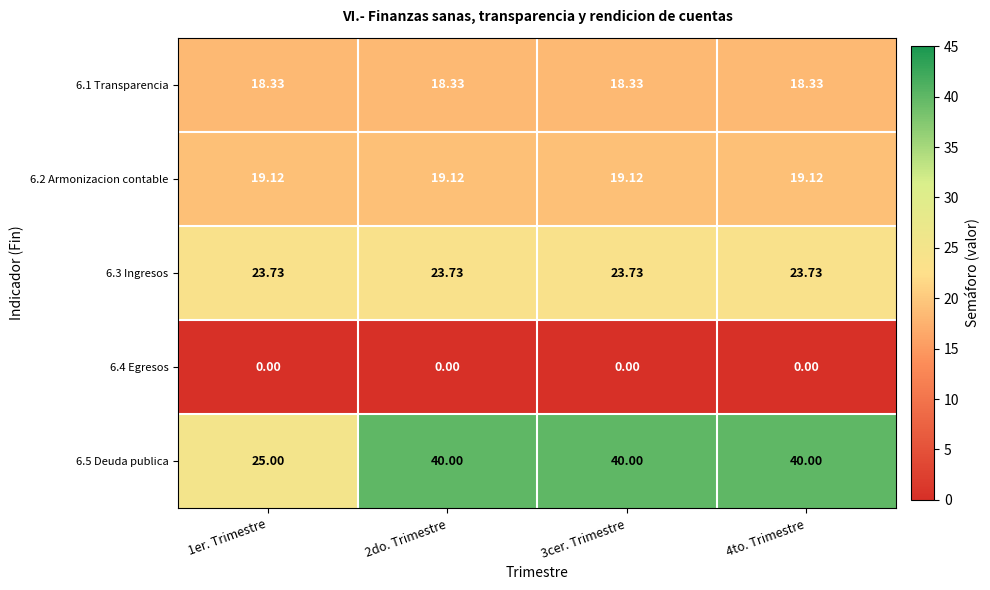

Is the value of 6.1 Transparencia at 3cer. Trimestre greater than the value of 6.3 Ingresos at 2do. Trimestre?

No